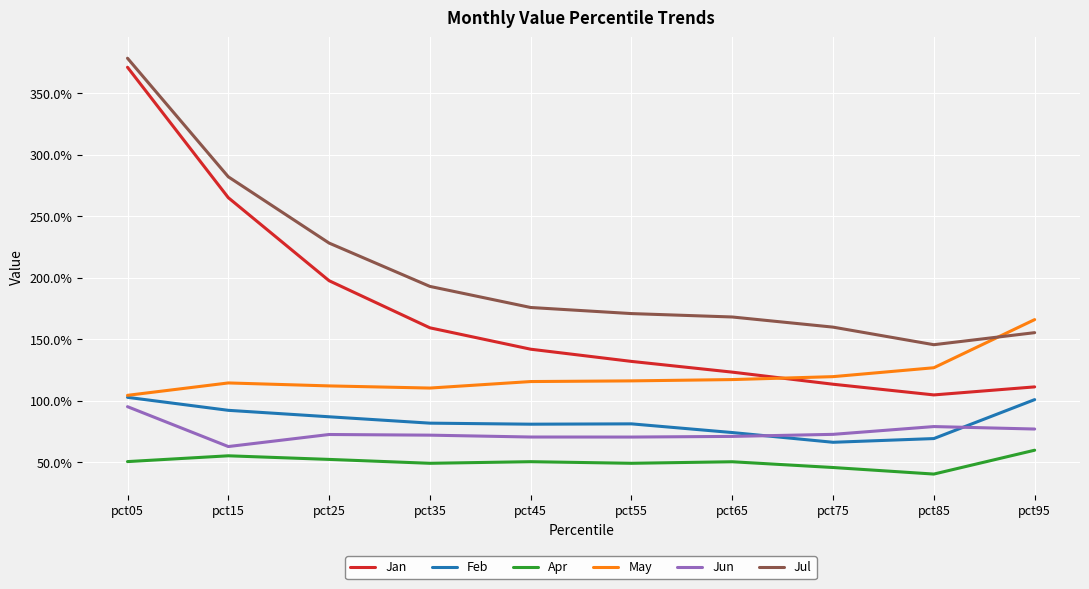

List the labels in order of Jan value, largest first.

pct05, pct15, pct25, pct35, pct45, pct55, pct65, pct75, pct95, pct85